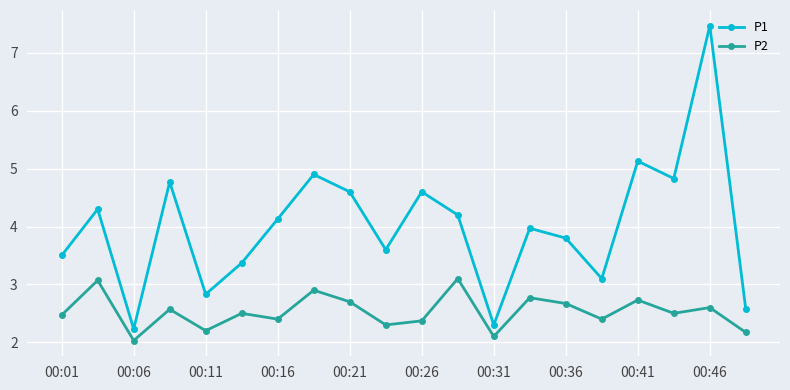

True or false: P2 and P1 intersect in this chart.

False